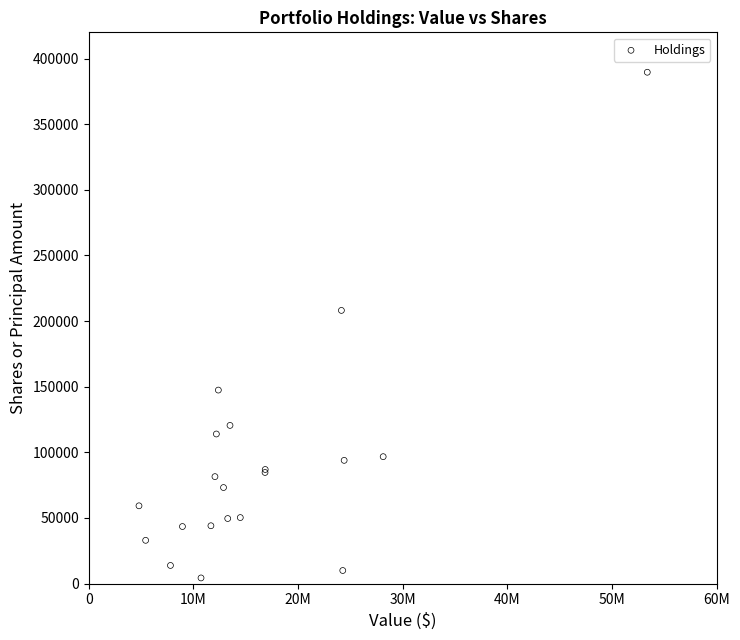

What Y value in the scatter plot is closest to 196935?

208120